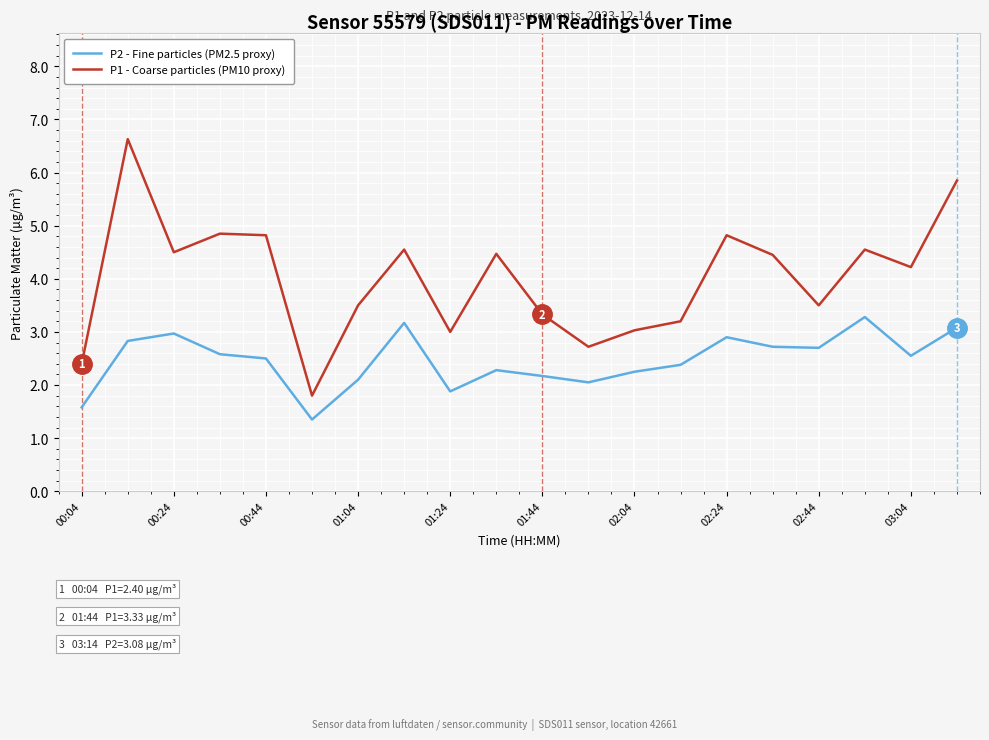

Rank the series by their average value, from lowest to highest.

P2 - Fine particles (PM2.5 proxy), P1 - Coarse particles (PM10 proxy)